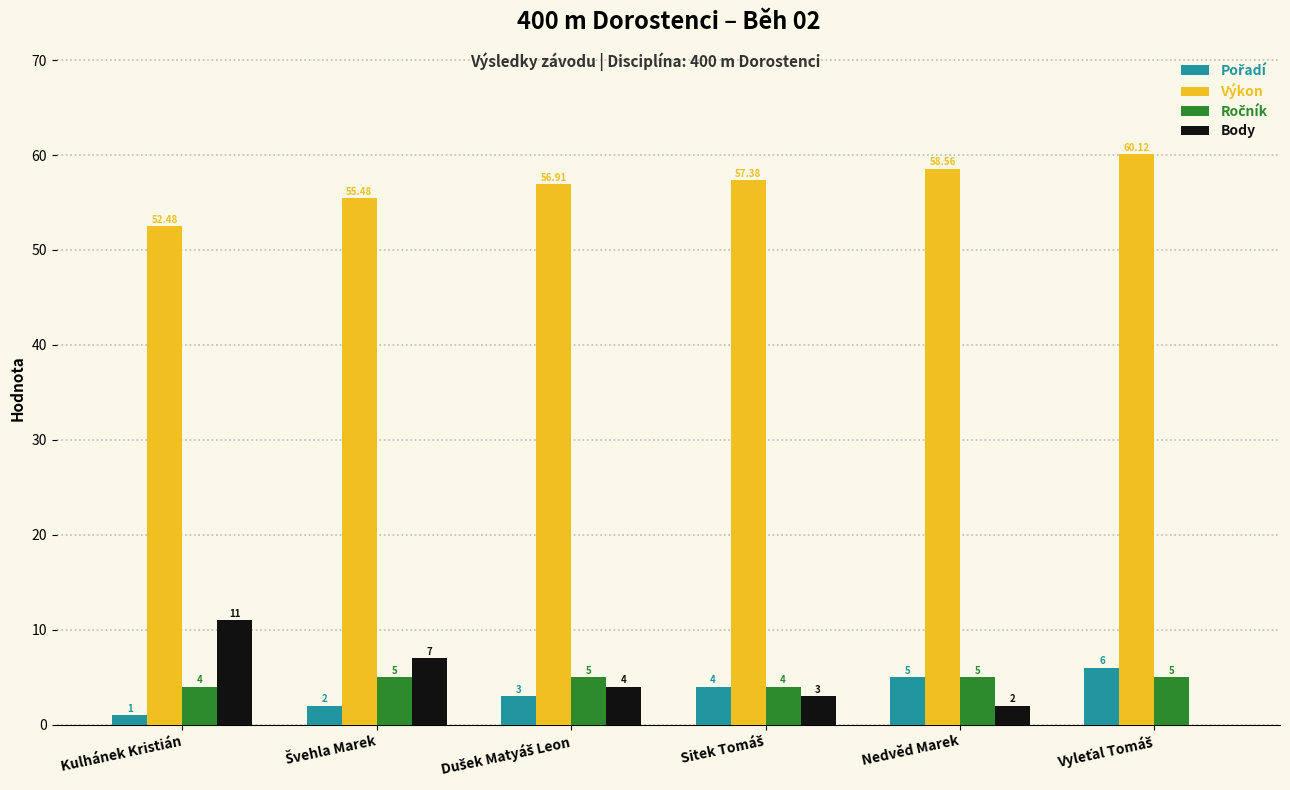

Which series has the largest total across all categories?

Výkon